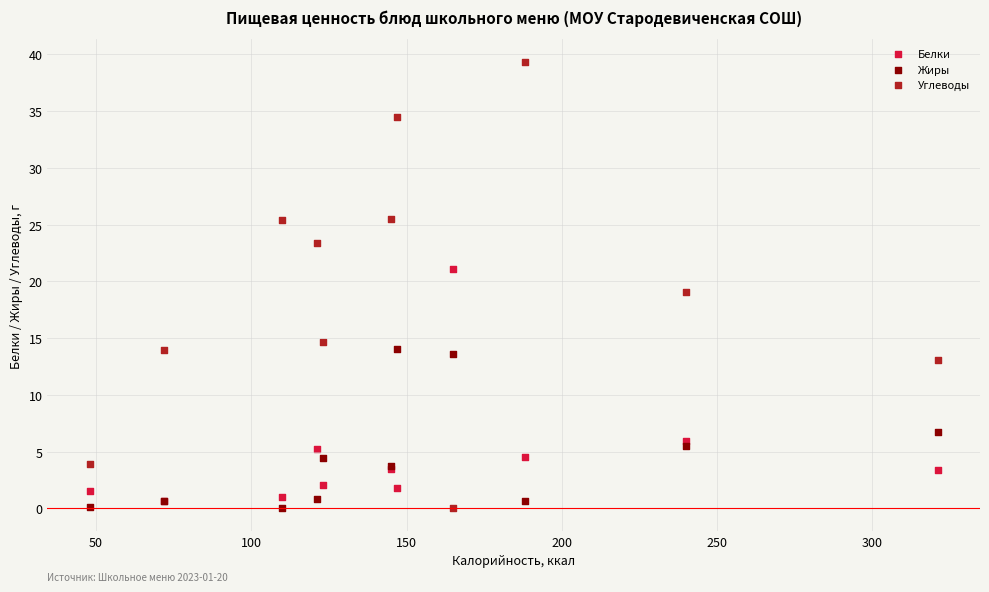

Which series contains the highest Y value?

Углеводы